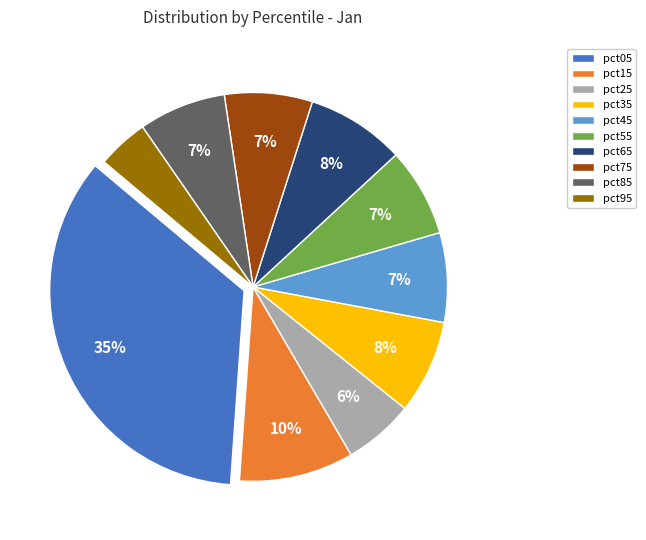

True or false: pct05 accounts for 35% of the total.

True